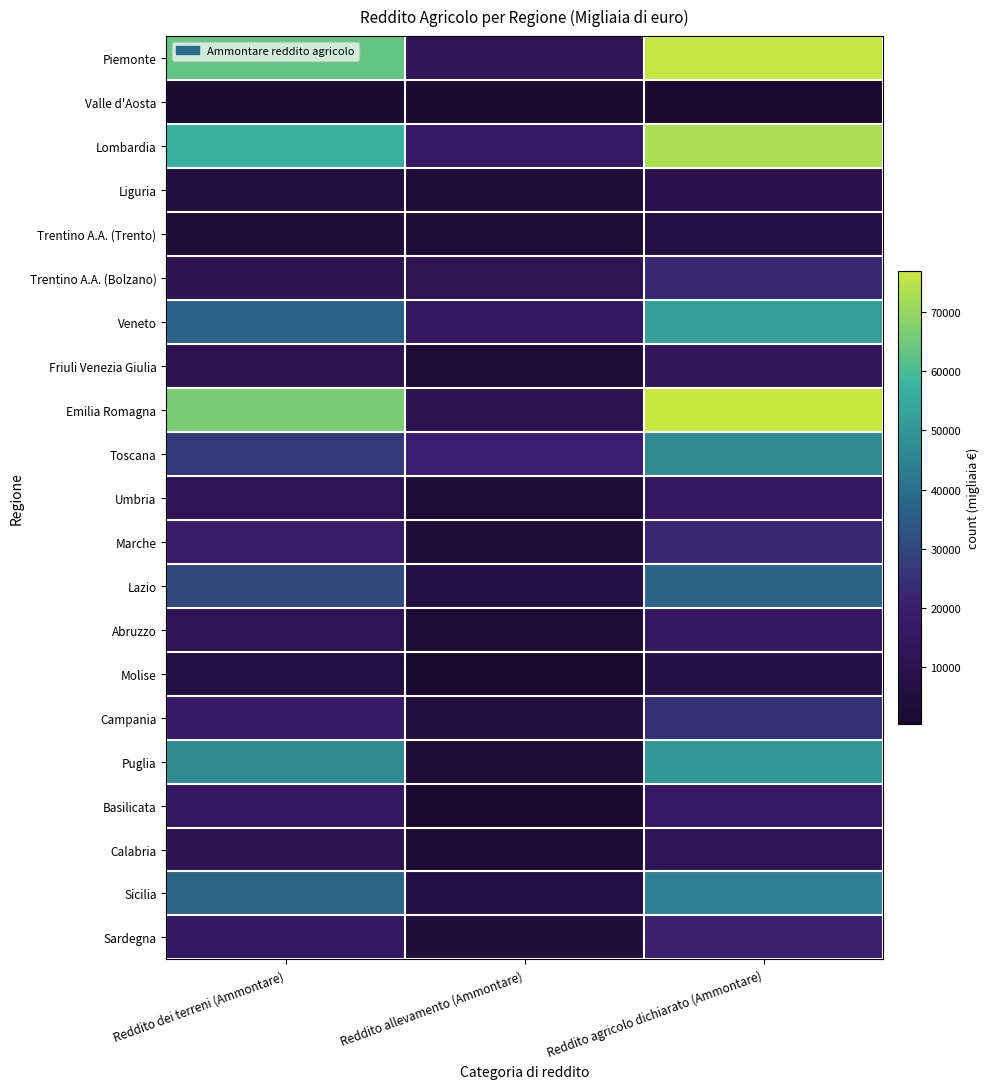

Reading left to right, list all the values displayed in this chart.

Piemonte: Reddito dei terreni (Ammontare)=63342	Reddito allevamento (Ammontare)=13164	Reddito agricolo dichiarato (Ammontare)=76507
Valle d'Aosta: Reddito dei terreni (Ammontare)=600	Reddito allevamento (Ammontare)=383	Reddito agricolo dichiarato (Ammontare)=983
Lombardia: Reddito dei terreni (Ammontare)=56489	Reddito allevamento (Ammontare)=16611	Reddito agricolo dichiarato (Ammontare)=73100
Liguria: Reddito dei terreni (Ammontare)=5450	Reddito allevamento (Ammontare)=3517	Reddito agricolo dichiarato (Ammontare)=8967
Trentino A.A. (Trento): Reddito dei terreni (Ammontare)=3649	Reddito allevamento (Ammontare)=2994	Reddito agricolo dichiarato (Ammontare)=6643
Trentino A.A. (Bolzano): Reddito dei terreni (Ammontare)=11204	Reddito allevamento (Ammontare)=11495	Reddito agricolo dichiarato (Ammontare)=22699
Veneto: Reddito dei terreni (Ammontare)=36619	Reddito allevamento (Ammontare)=15290	Reddito agricolo dichiarato (Ammontare)=51909
Friuli Venezia Giulia: Reddito dei terreni (Ammontare)=10610	Reddito allevamento (Ammontare)=3293	Reddito agricolo dichiarato (Ammontare)=13902
Emilia Romagna: Reddito dei terreni (Ammontare)=66271	Reddito allevamento (Ammontare)=10568	Reddito agricolo dichiarato (Ammontare)=76839
Toscana: Reddito dei terreni (Ammontare)=26987	Reddito allevamento (Ammontare)=19627	Reddito agricolo dichiarato (Ammontare)=46614
Umbria: Reddito dei terreni (Ammontare)=11823	Reddito allevamento (Ammontare)=3289	Reddito agricolo dichiarato (Ammontare)=15112
Marche: Reddito dei terreni (Ammontare)=18662	Reddito allevamento (Ammontare)=3769	Reddito agricolo dichiarato (Ammontare)=22431
Lazio: Reddito dei terreni (Ammontare)=30446	Reddito allevamento (Ammontare)=6583	Reddito agricolo dichiarato (Ammontare)=37028
Abruzzo: Reddito dei terreni (Ammontare)=11899	Reddito allevamento (Ammontare)=3130	Reddito agricolo dichiarato (Ammontare)=15029
Molise: Reddito dei terreni (Ammontare)=6865	Reddito allevamento (Ammontare)=1236	Reddito agricolo dichiarato (Ammontare)=8101
Campania: Reddito dei terreni (Ammontare)=18573	Reddito allevamento (Ammontare)=5191	Reddito agricolo dichiarato (Ammontare)=23764
Puglia: Reddito dei terreni (Ammontare)=46304	Reddito allevamento (Ammontare)=3435	Reddito agricolo dichiarato (Ammontare)=49739
Basilicata: Reddito dei terreni (Ammontare)=15405	Reddito allevamento (Ammontare)=1221	Reddito agricolo dichiarato (Ammontare)=16626
Calabria: Reddito dei terreni (Ammontare)=11182	Reddito allevamento (Ammontare)=1748	Reddito agricolo dichiarato (Ammontare)=12930
Sicilia: Reddito dei terreni (Ammontare)=37464	Reddito allevamento (Ammontare)=6580	Reddito agricolo dichiarato (Ammontare)=44044
Sardegna: Reddito dei terreni (Ammontare)=15664	Reddito allevamento (Ammontare)=4862	Reddito agricolo dichiarato (Ammontare)=20526